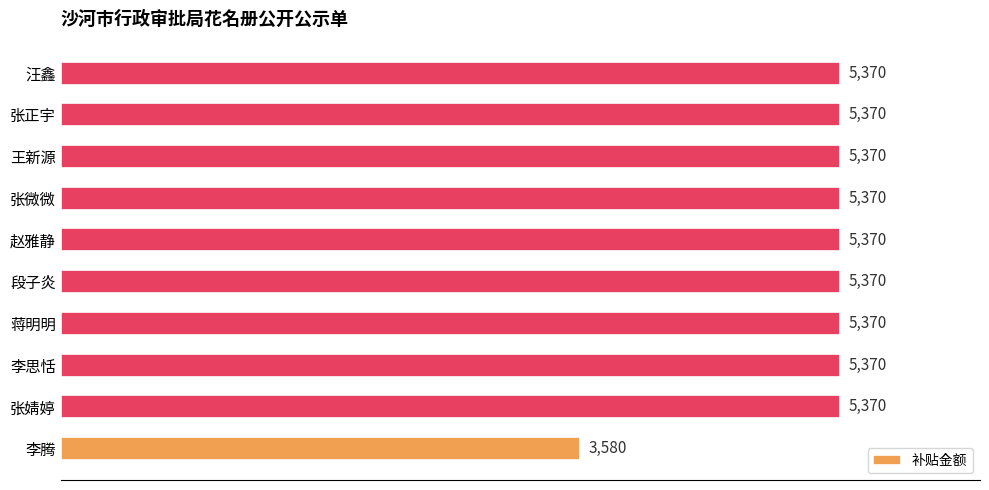

What is the smallest value displayed?

3580